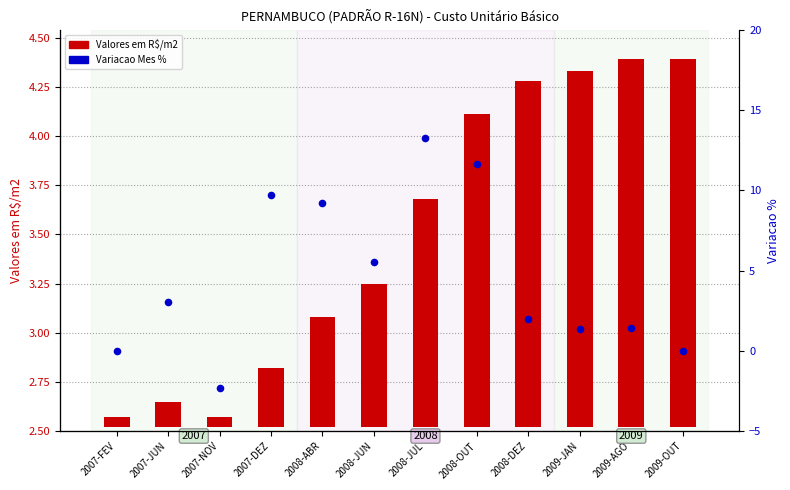

Which series reaches the minimum Y coordinate?

Variacao Mes %